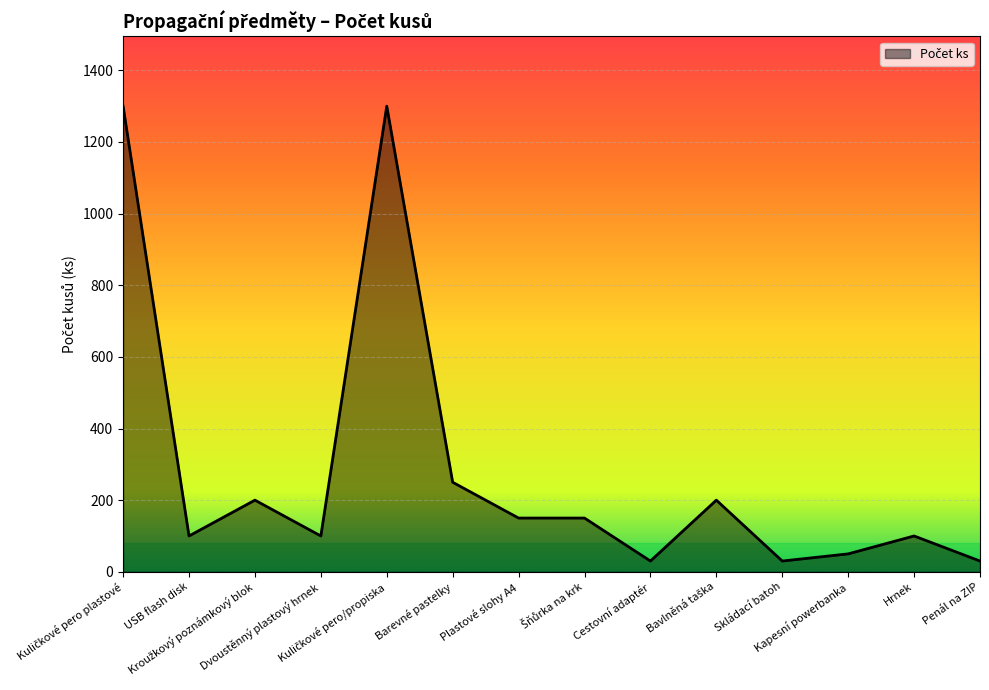

What is the difference between the maximum and minimum values?

1270